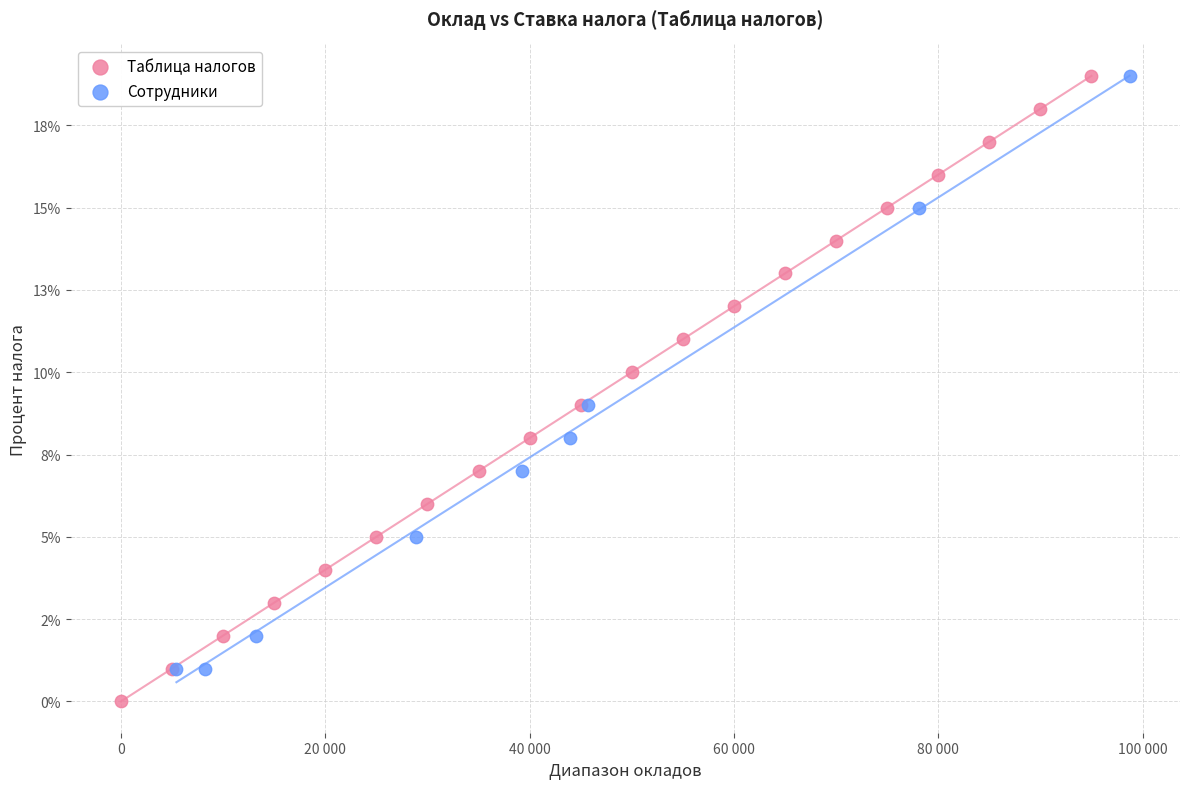

What are all the series names shown in the legend?

Таблица налогов, Сотрудники